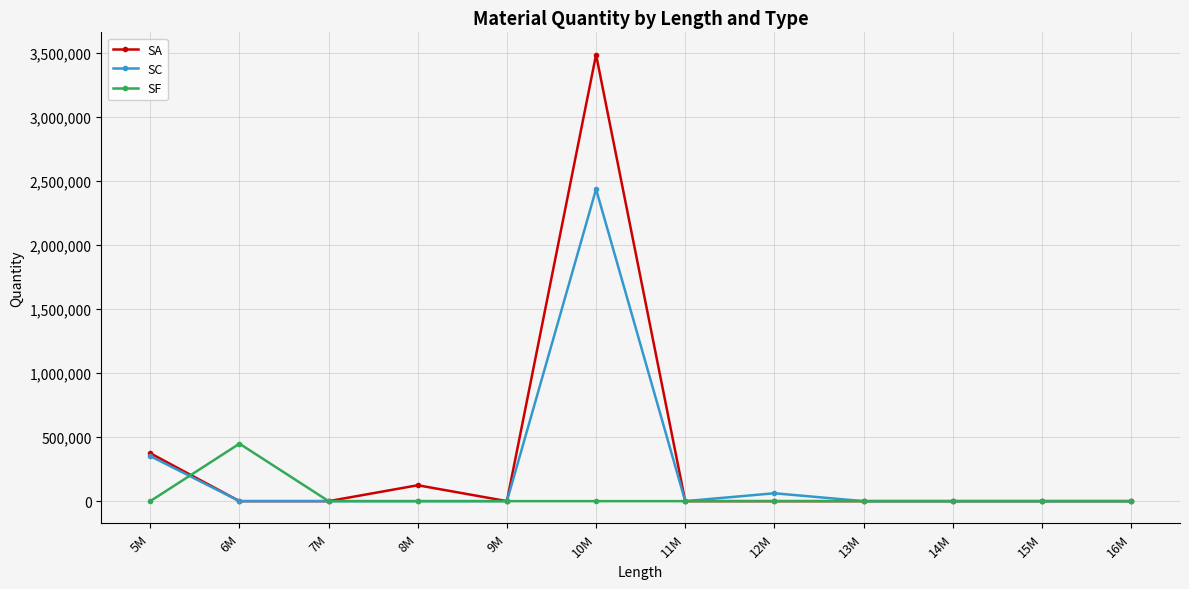

What is the sum of all SA values?

3985960